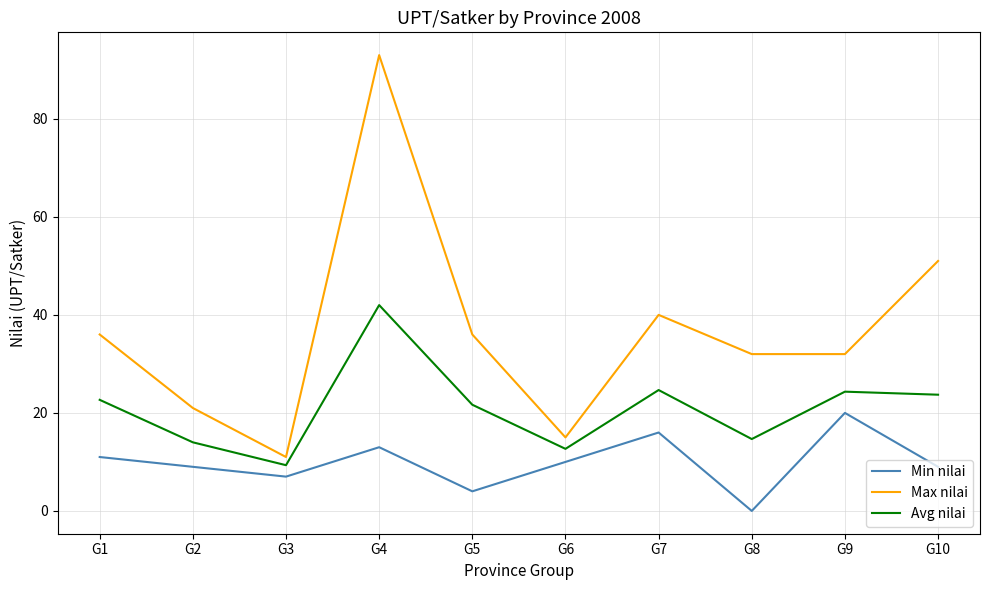

Rank the series at G2 from lowest to highest value.

Min nilai, Avg nilai, Max nilai